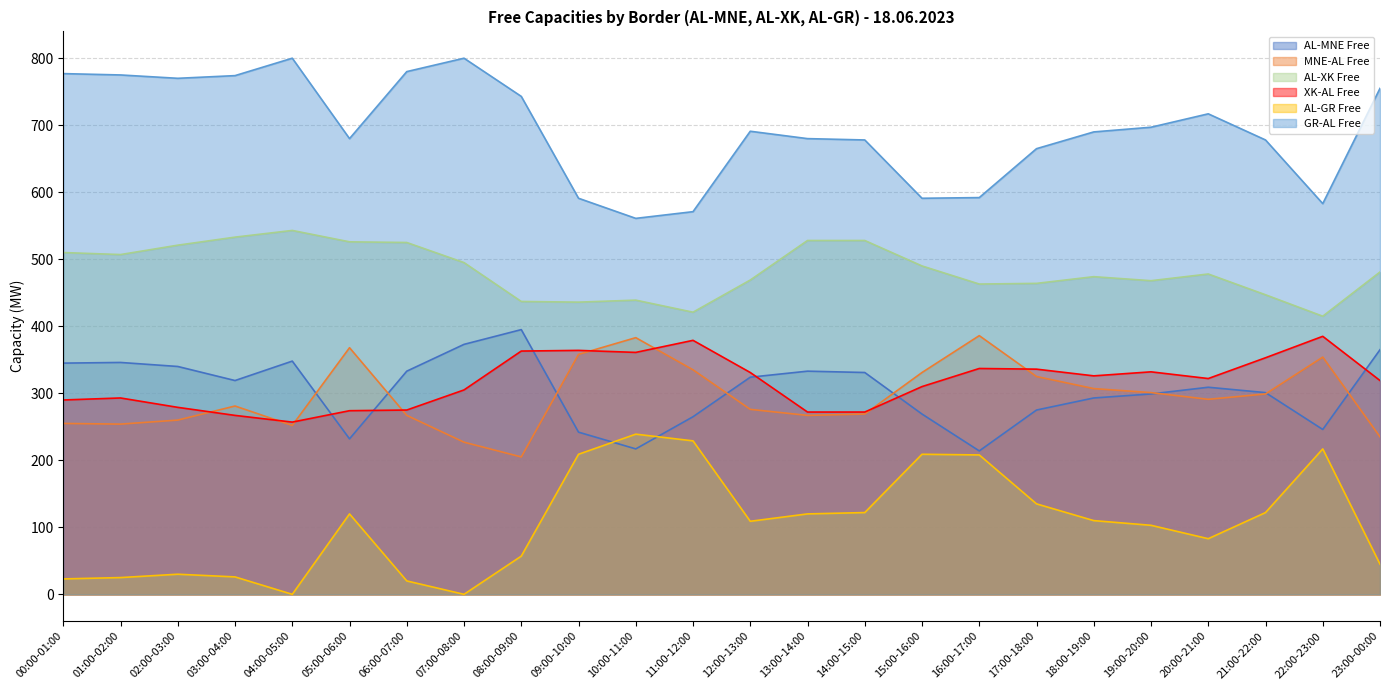

What is the difference between the maximum and minimum values in the AL-GR Free series?

239